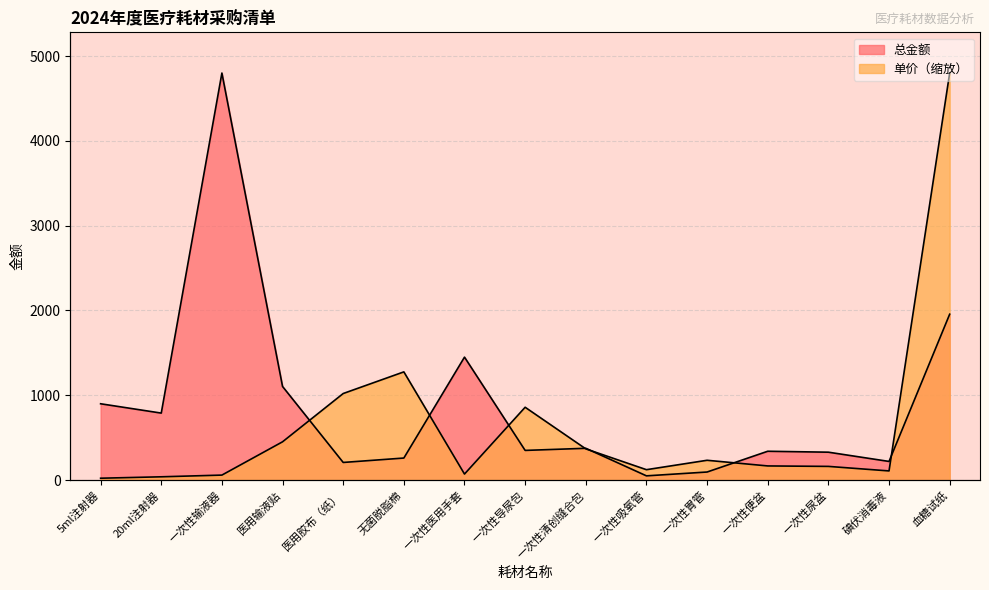

What is the label of the 12th point from the right?

医用输液贴